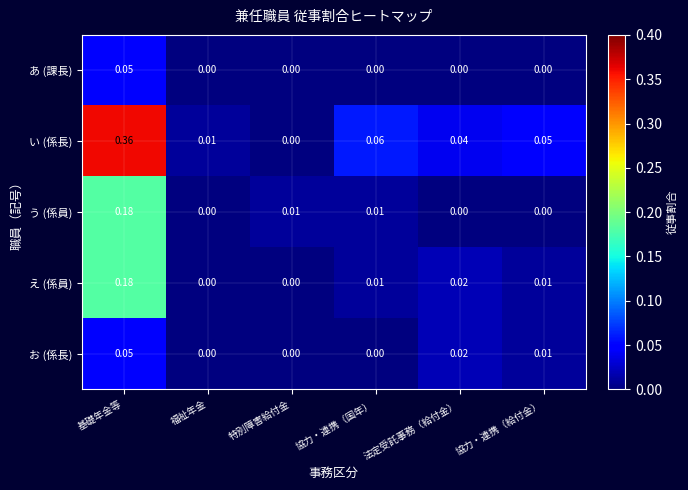

At which label is い (係長) closest to 0?

特別障害給付金